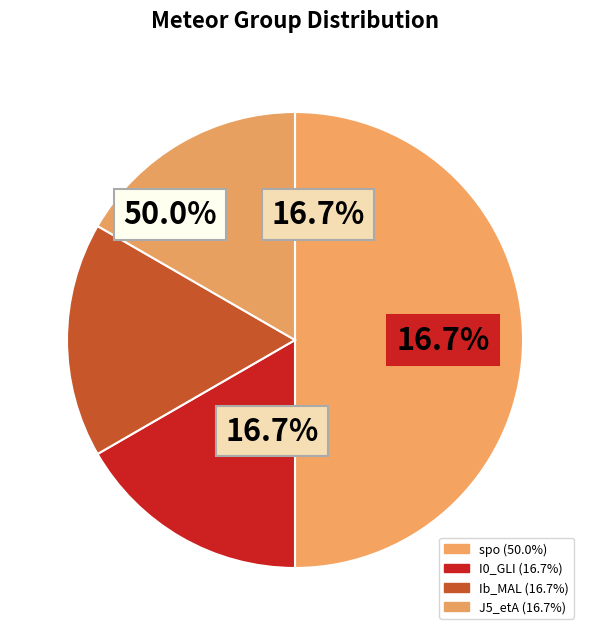

Which slice is the largest?

spo